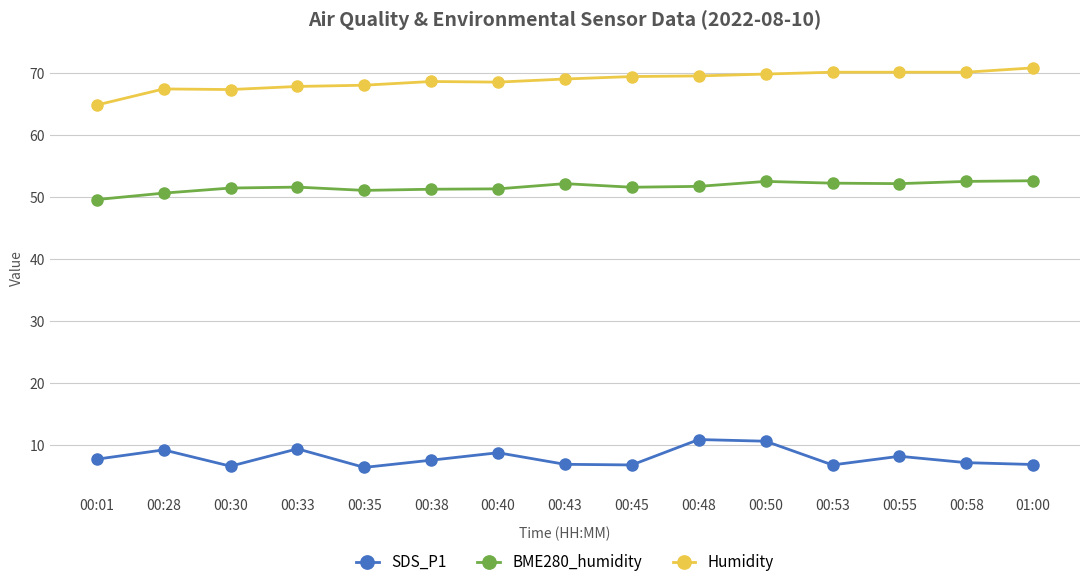

Which series changed the most between 00:35 and 00:50?

SDS_P1